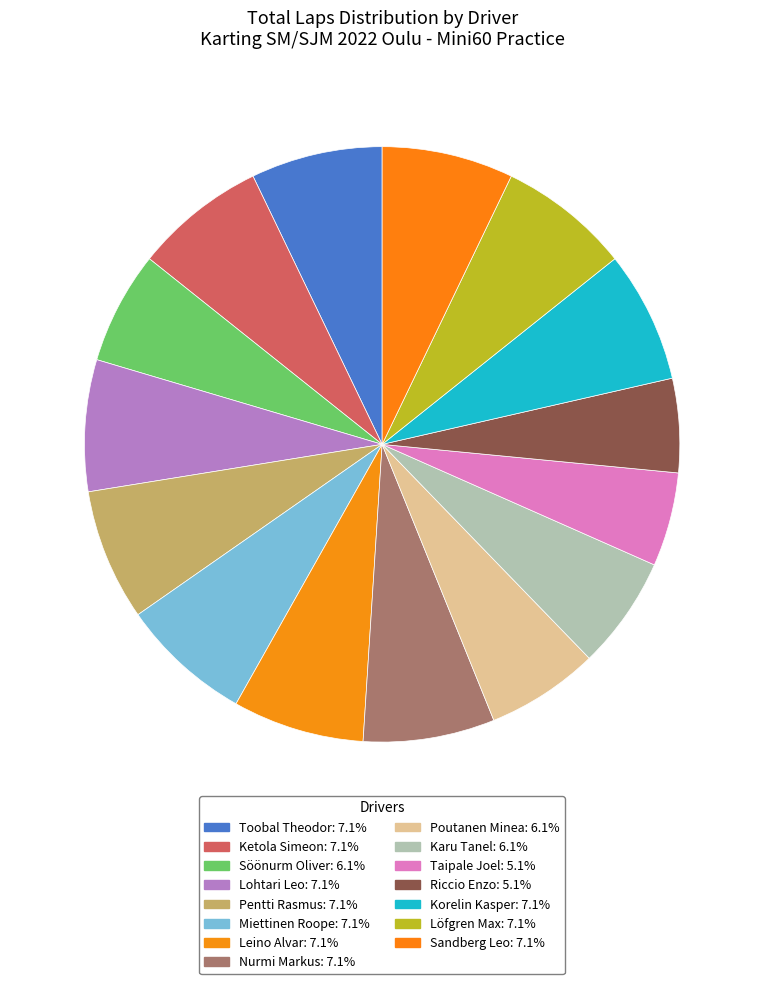

Is there any slice that represents more than half of the pie?

No